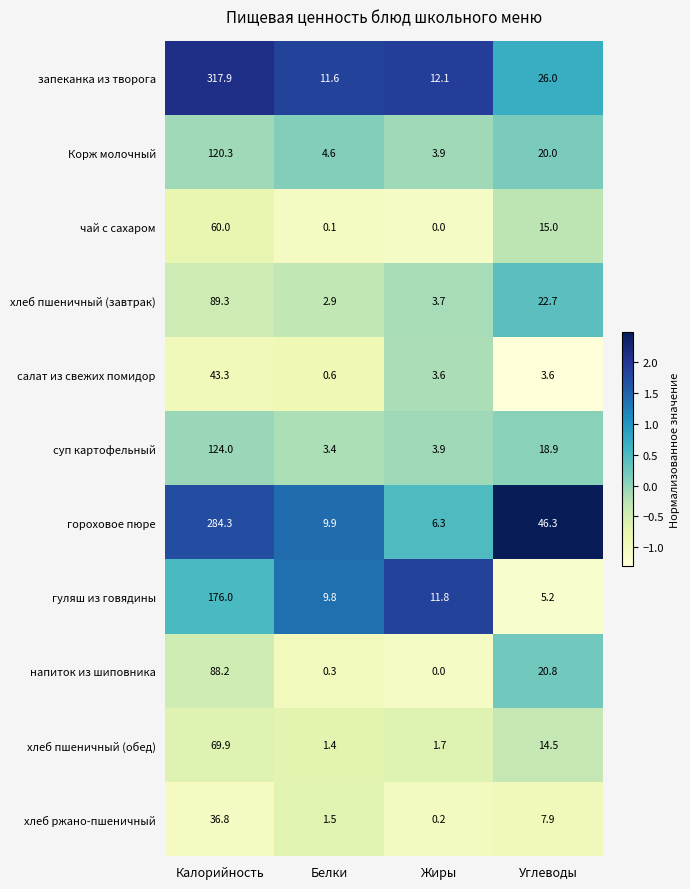

How many distinct data groups are displayed?

11